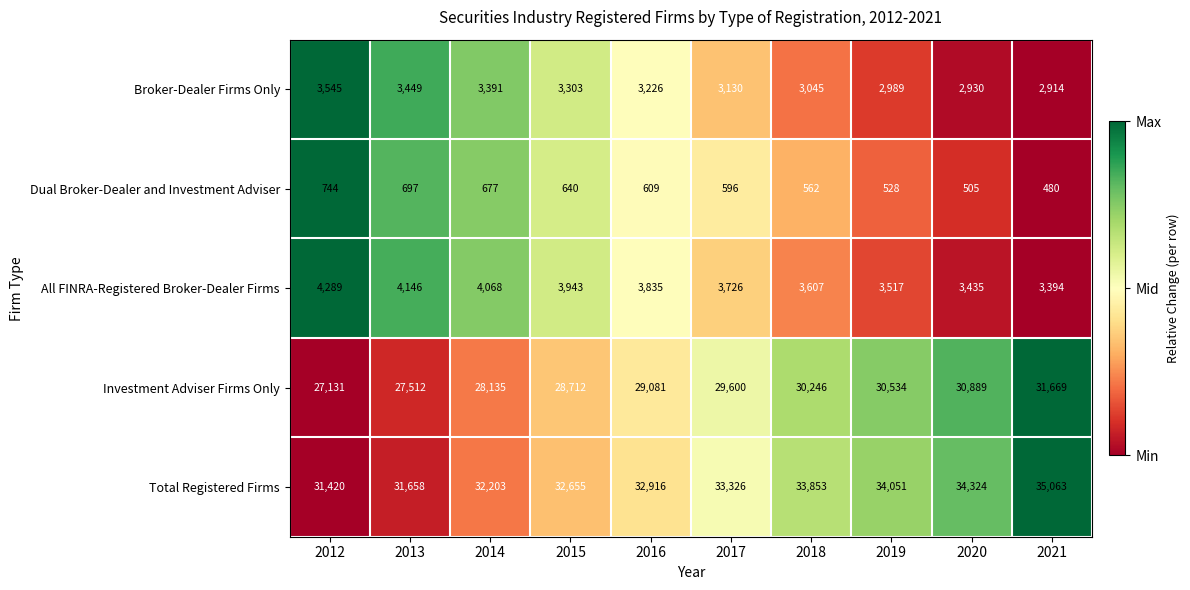

How many categories are shown in the chart?

10